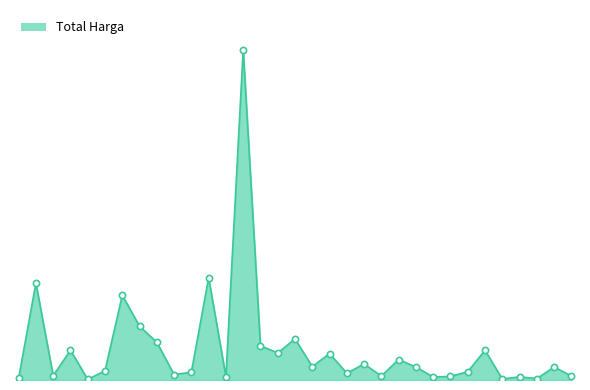

Does the chart have visible grid lines?

No